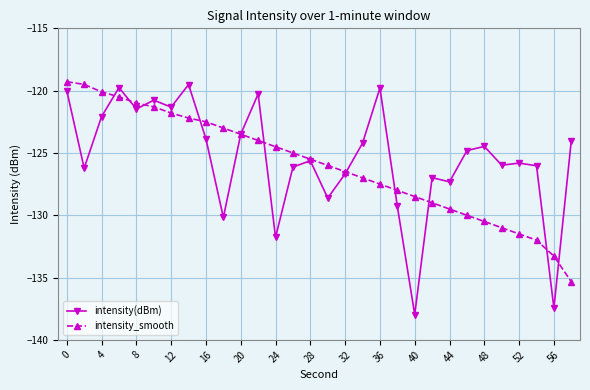

Which series has the widest spread of values?

intensity(dBm)